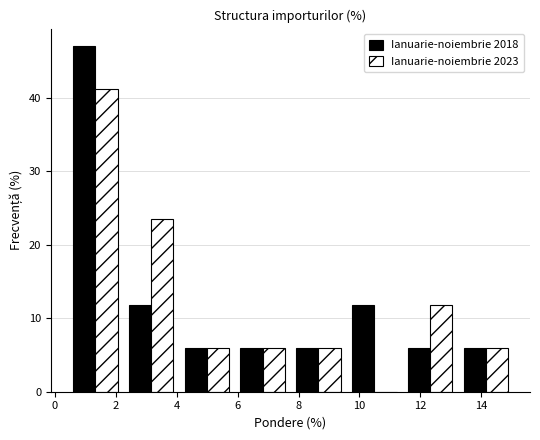

Reading left to right, transcribe this chart: for each range on the x-axis, give the height of each series' bar. Neither the bar edges nor the heights are printed on the chart, so give them approximately, as read against the axes.

0.4 to 2.2: Ianuarie-noiembrie 2018=47	Ianuarie-noiembrie 2023=41
2.2 to 4.0: Ianuarie-noiembrie 2018=12	Ianuarie-noiembrie 2023=24
4.0 to 6.0: Ianuarie-noiembrie 2018=6	Ianuarie-noiembrie 2023=6
6.0 to 7.8: Ianuarie-noiembrie 2018=6	Ianuarie-noiembrie 2023=6
7.8 to 9.6: Ianuarie-noiembrie 2018=6	Ianuarie-noiembrie 2023=6
9.6 to 11.4: Ianuarie-noiembrie 2018=12	Ianuarie-noiembrie 2023=0
11.4 to 13.2: Ianuarie-noiembrie 2018=6	Ianuarie-noiembrie 2023=12
13.2 to 15.0: Ianuarie-noiembrie 2018=6	Ianuarie-noiembrie 2023=6